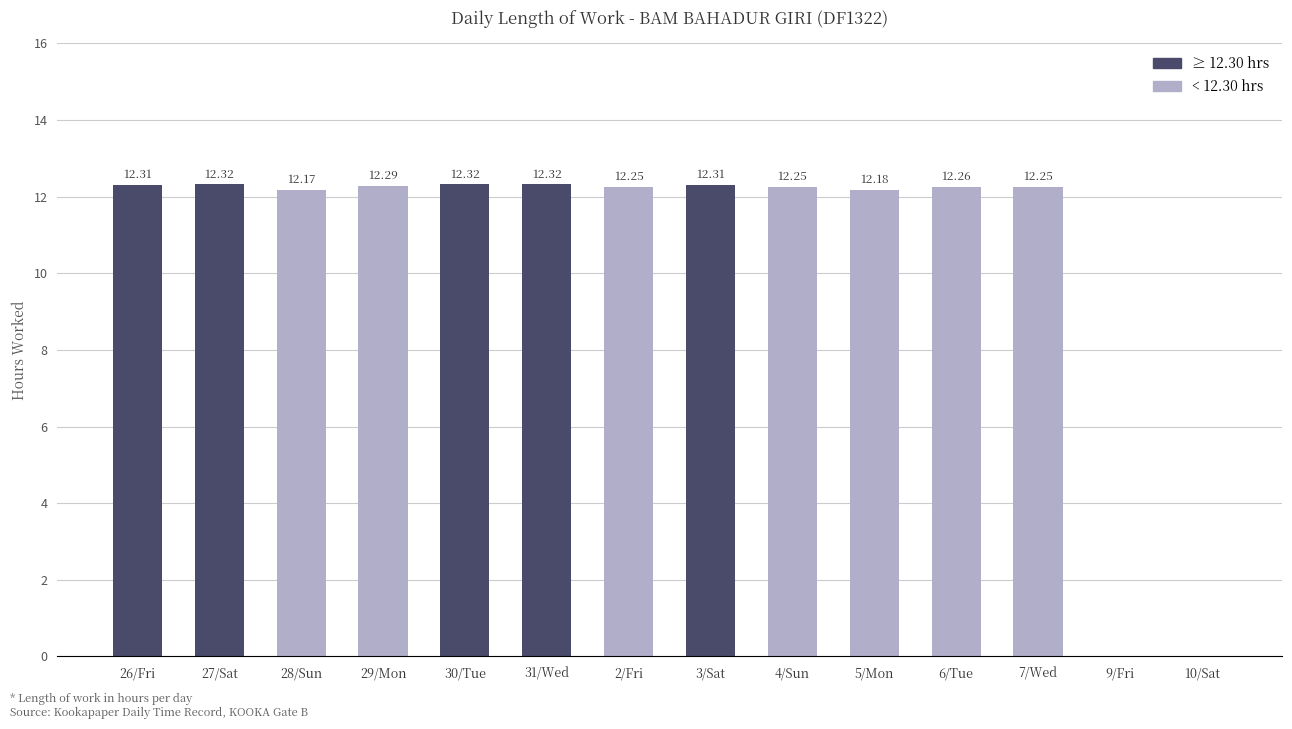

What is the sum of the values at 6/Tue and 31/Wed?

24.6